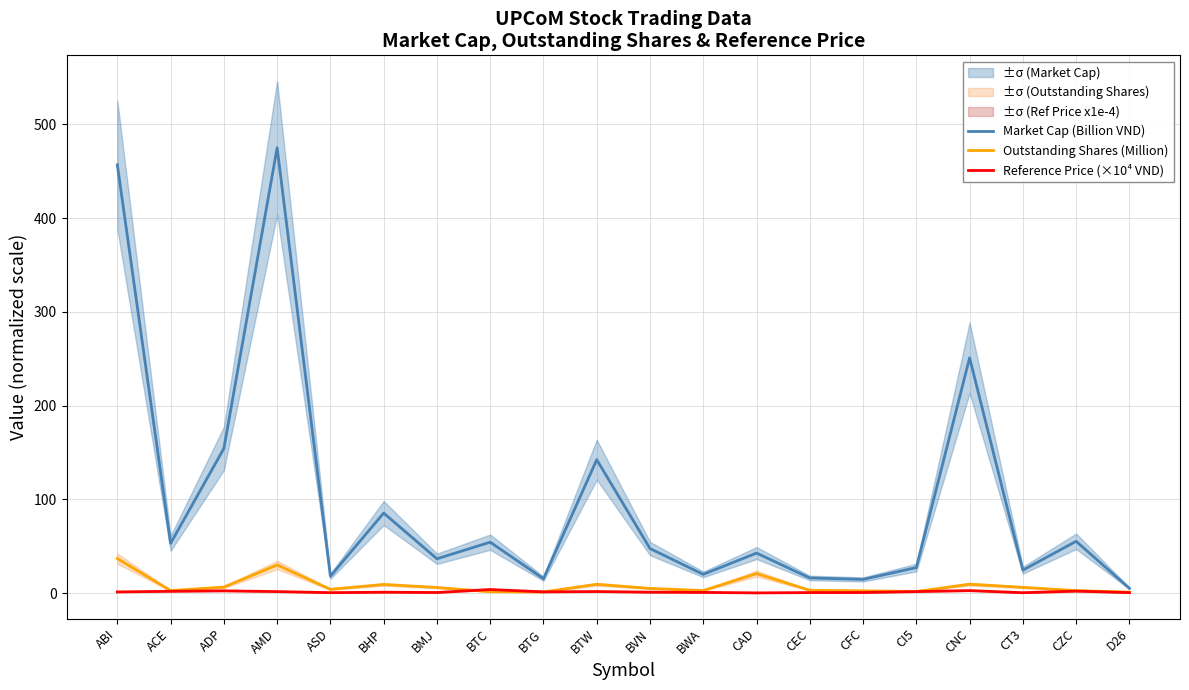

Rank the series by their maximum value, from highest to lowest.

Market Cap (Billion VND), Outstanding Shares (Million), Reference Price (×10⁴ VND)